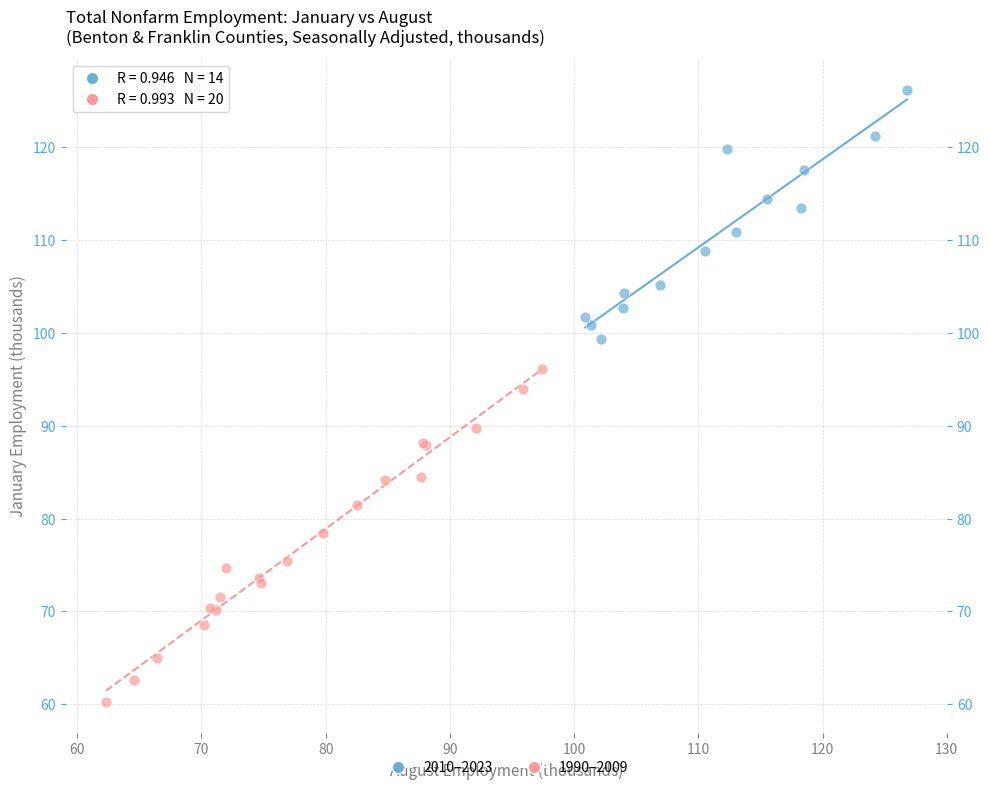

Which series reaches the minimum Y coordinate?

1990–2009